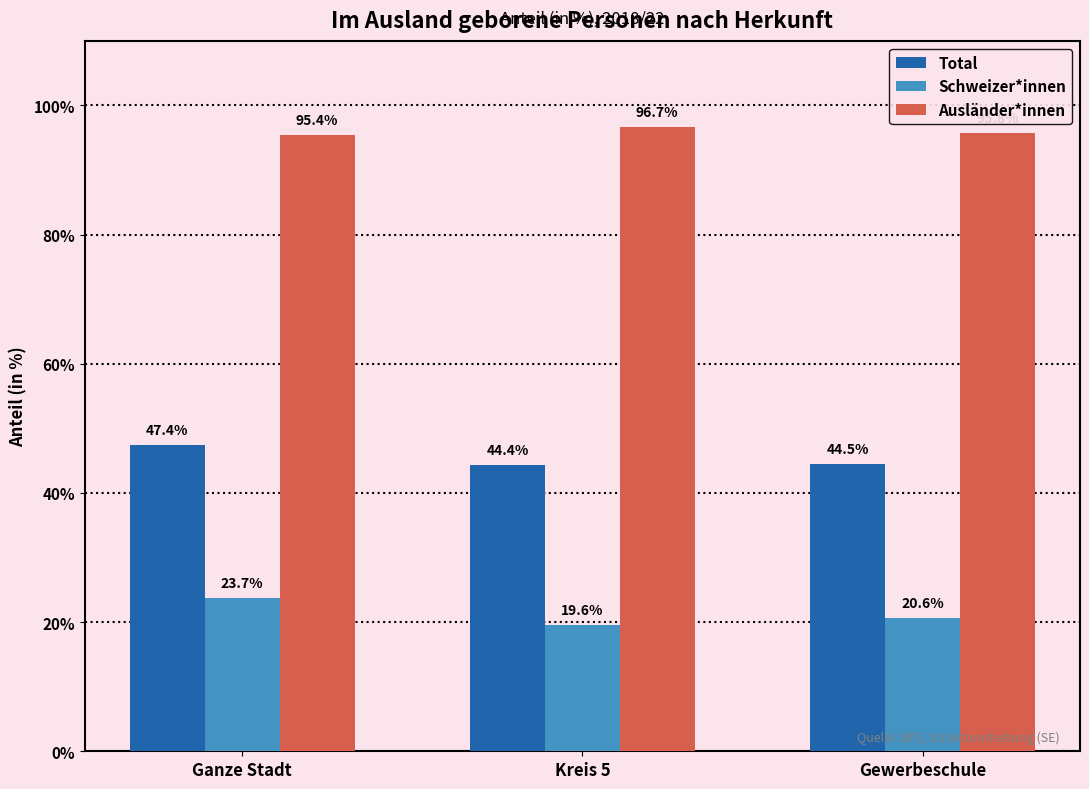

What is the value of the Schweizer*innen bar at the 1st from the left?

23.7